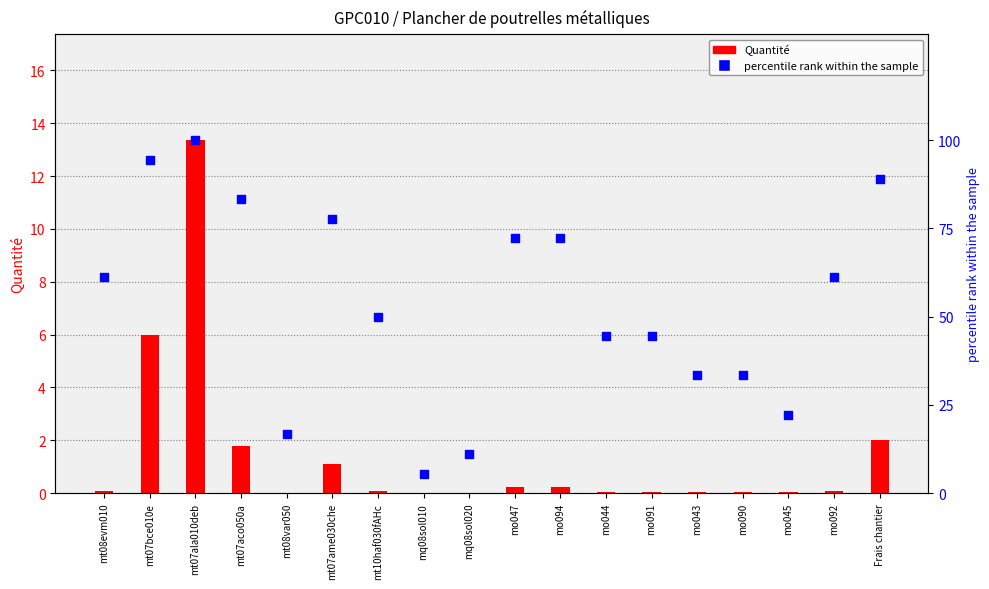

What is the total value across all series at Frais chantier?

90.9